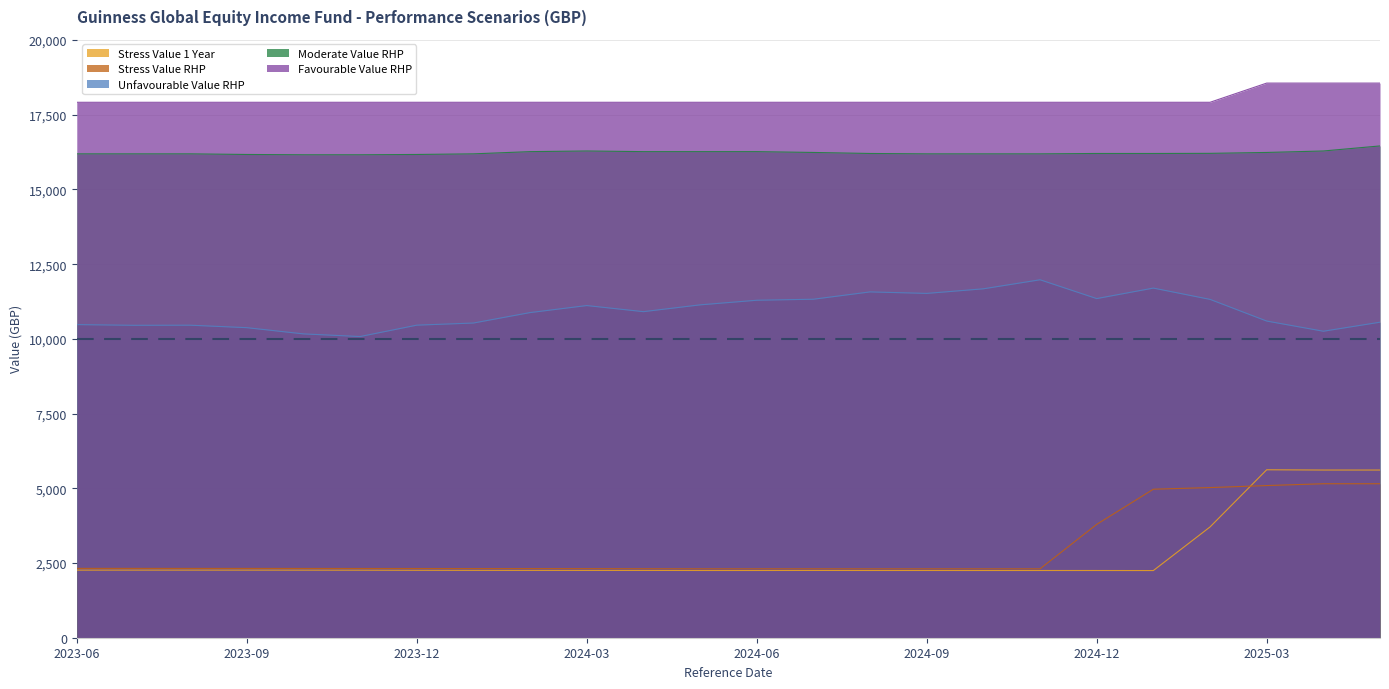

How many data points in Unfavourable Value RHP are less than 10911?

12